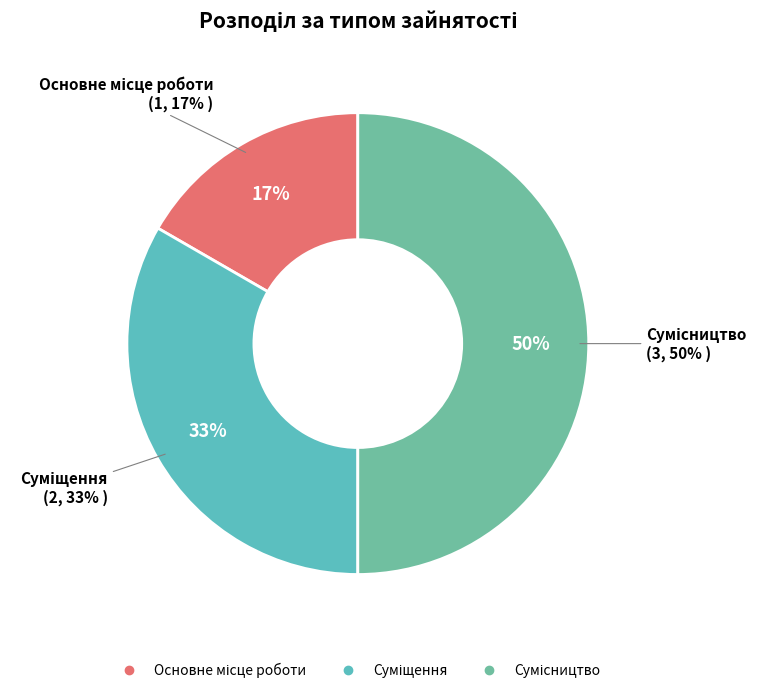

Do Суміщення and Сумісництво together represent more than half of the pie?

Yes